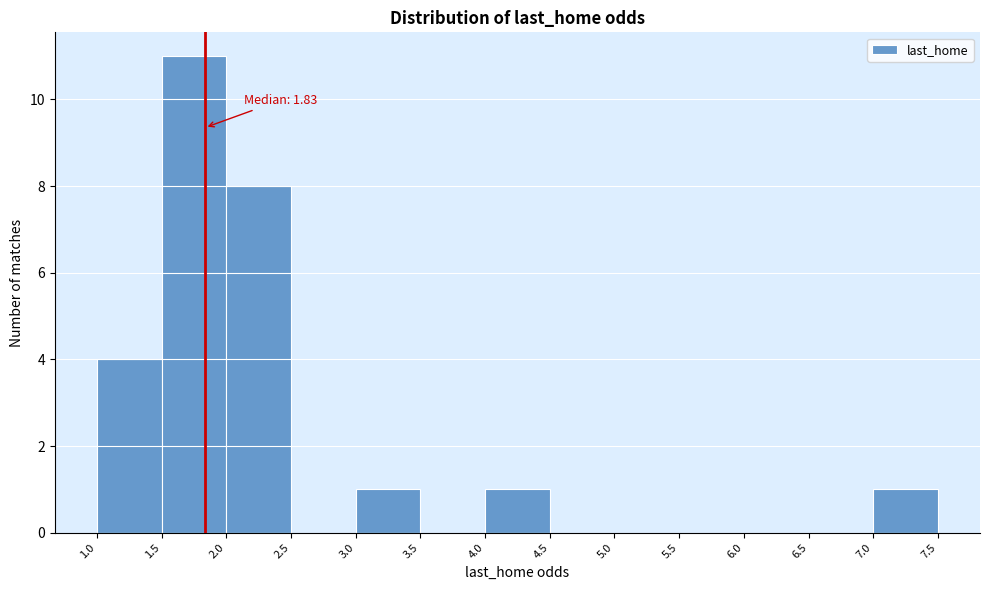

Which range on the x-axis has the tallest bar?

1.5 to 2.0